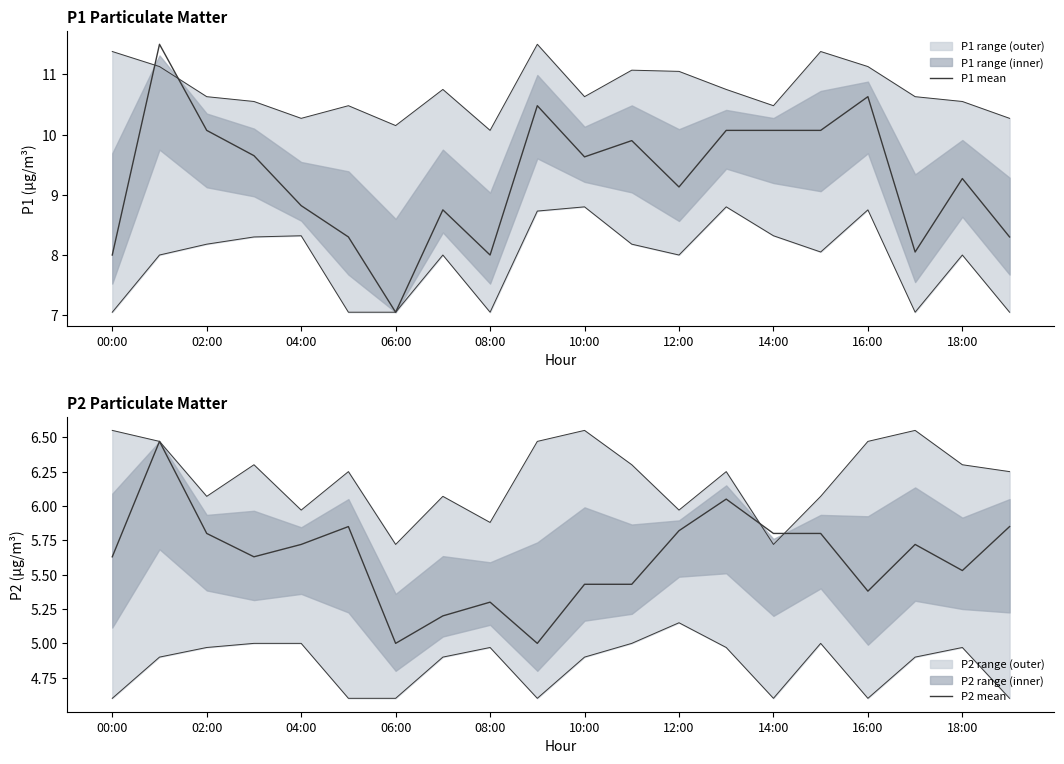

Which series has the widest spread of values?

P1 mean